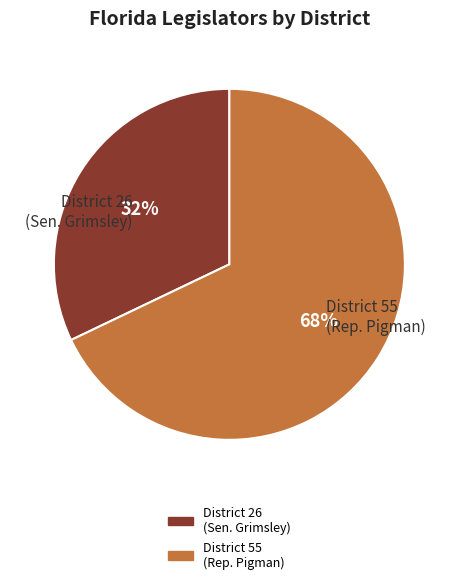

Count the number of slices in the pie.

2